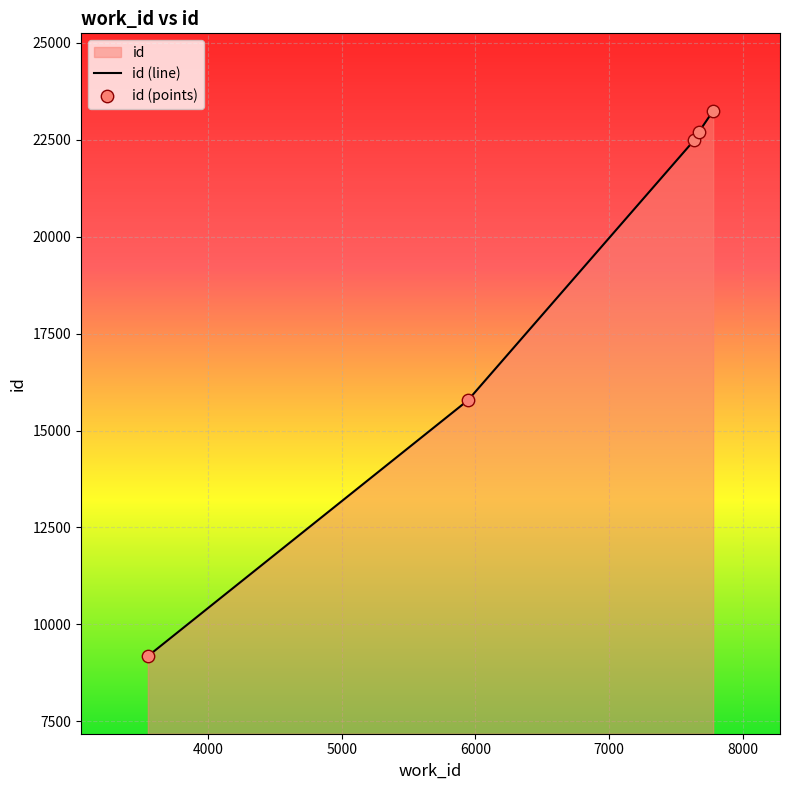

What is the ratio of the value at 5944 to the value at 7669?

0.7